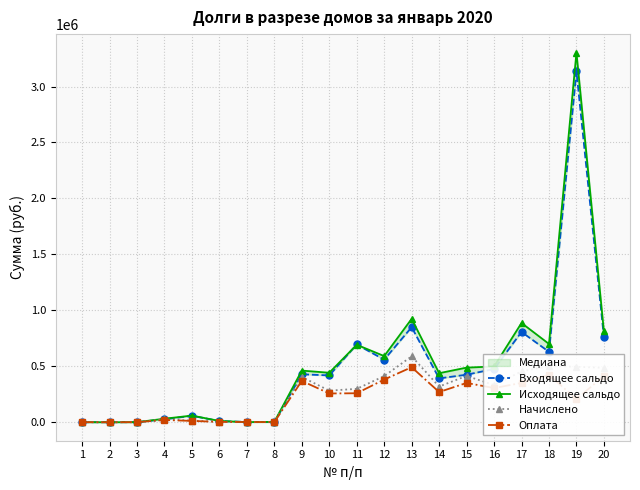

Which category has the lowest value across all series?

2